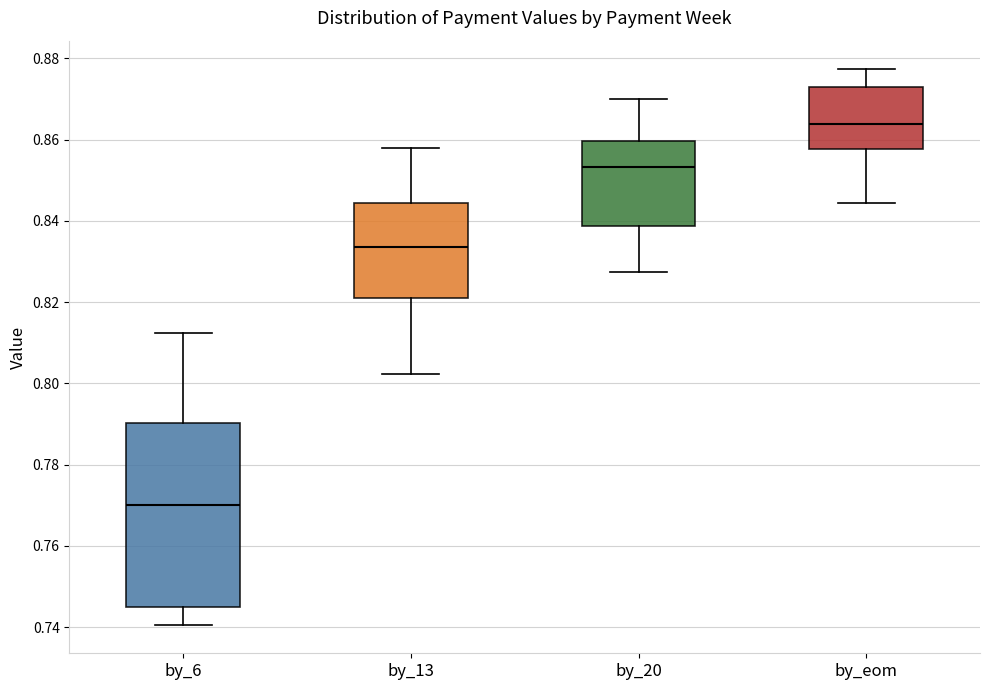

Which box's median line is the lowest?

by_6